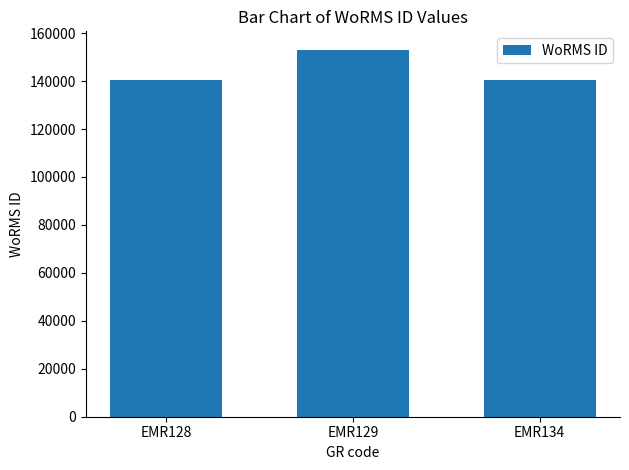

What is the smallest value displayed?

140621